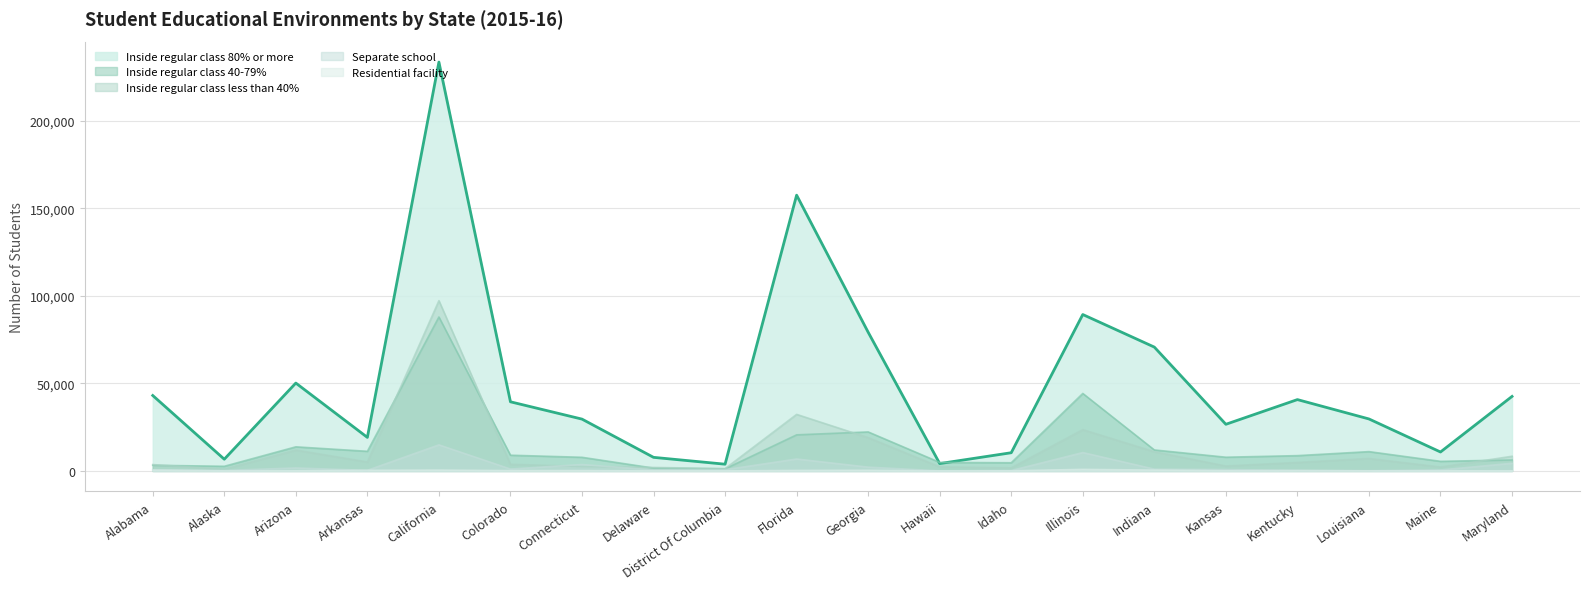

Reading right to left, transcribe all the data shown in this chart.

Inside regular class 80% or more: 42577	10818	29700	40762	26648	70759	89365	10403	4207	79253	157571	3848	7761	29611	39499	233618	19162	50208	6690	43105
Inside regular class 40-79%: 6261	5489	11035	8747	7839	11997	44279	4677	4873	22295	20622	1196	1634	7794	8991	87960	11222	13768	2657	3230
Inside regular class less than 40%: 8386	2219	7111	4841	2804	10968	23590	1736	2337	19026	32315	1327	1996	2539	3803	97300	5108	11917	1008	3636
Separate school: 4372	565	151	319	787	1045	10506	226	76	2180	6826	703	579	3671	1086	14903	355	1697	288	685
Residential facility: 83	101	55	224	90	482	901	68	26	379	294	36	32	219	192	483	356	93	33	458